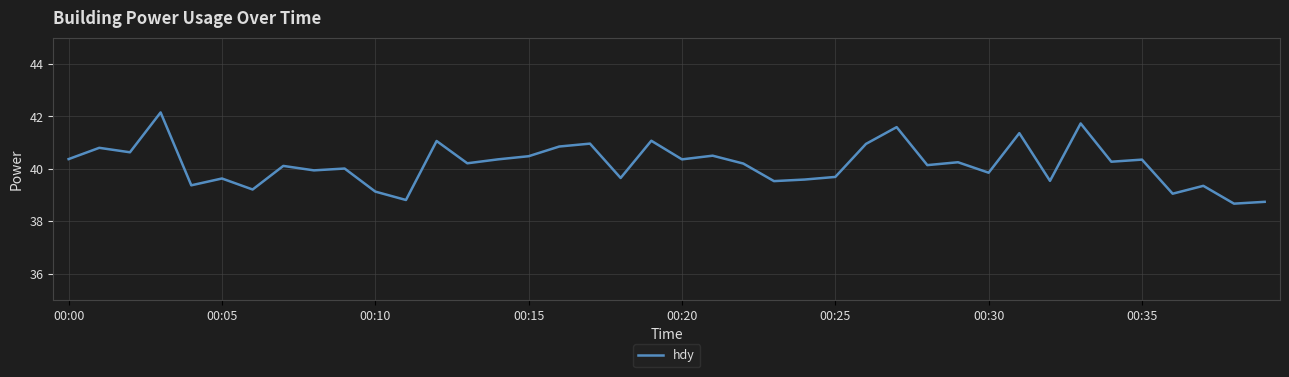

What is the difference between the maximum and minimum values?

3.5